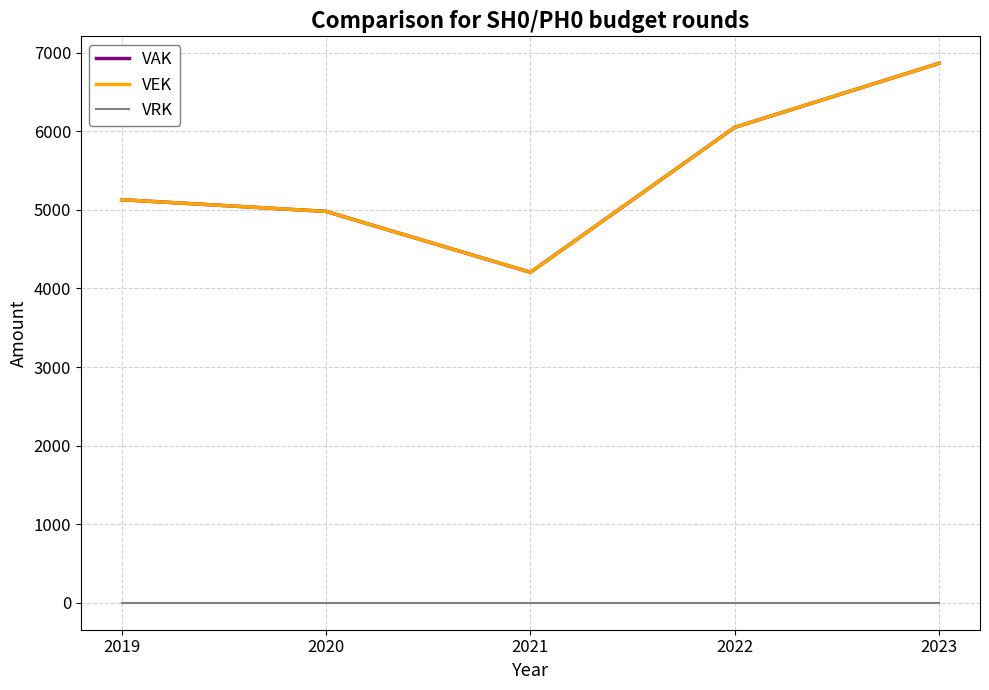

At which category is the sum across all series the highest?

2023